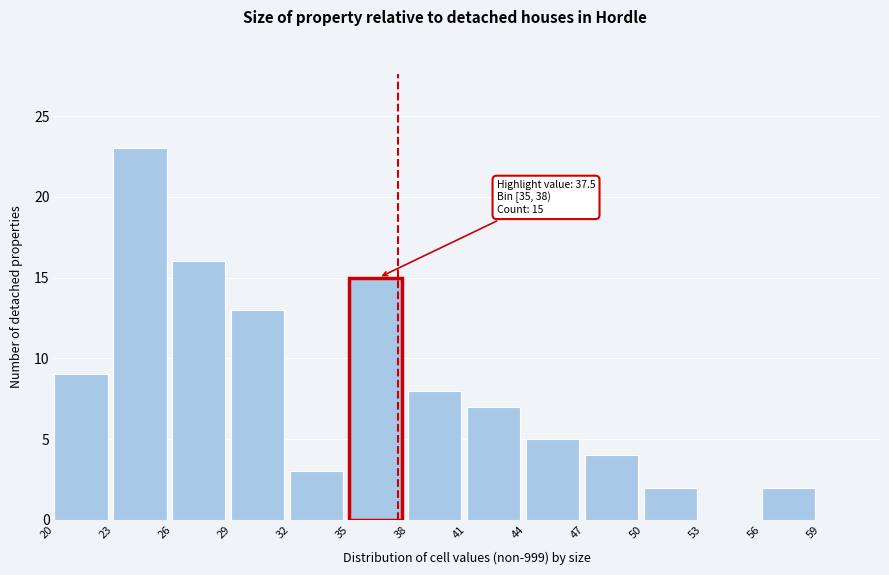

Over which range of the x-axis is the bar tallest?

23 to 26